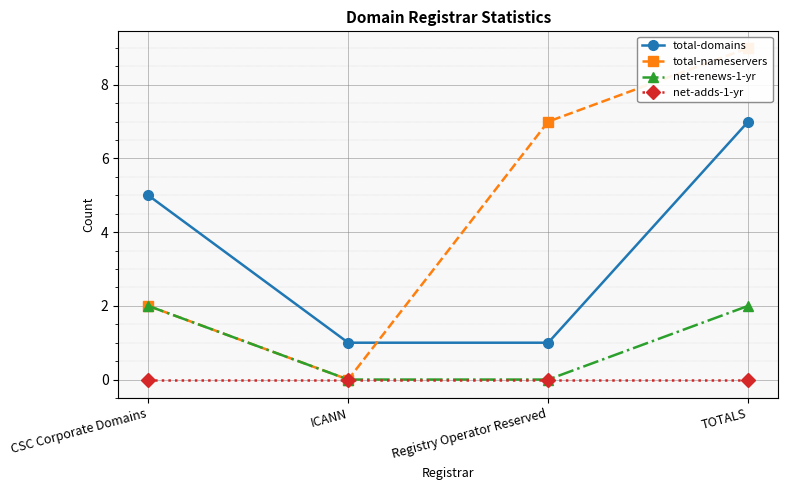

Is this an area chart (filled region under the line)?

No